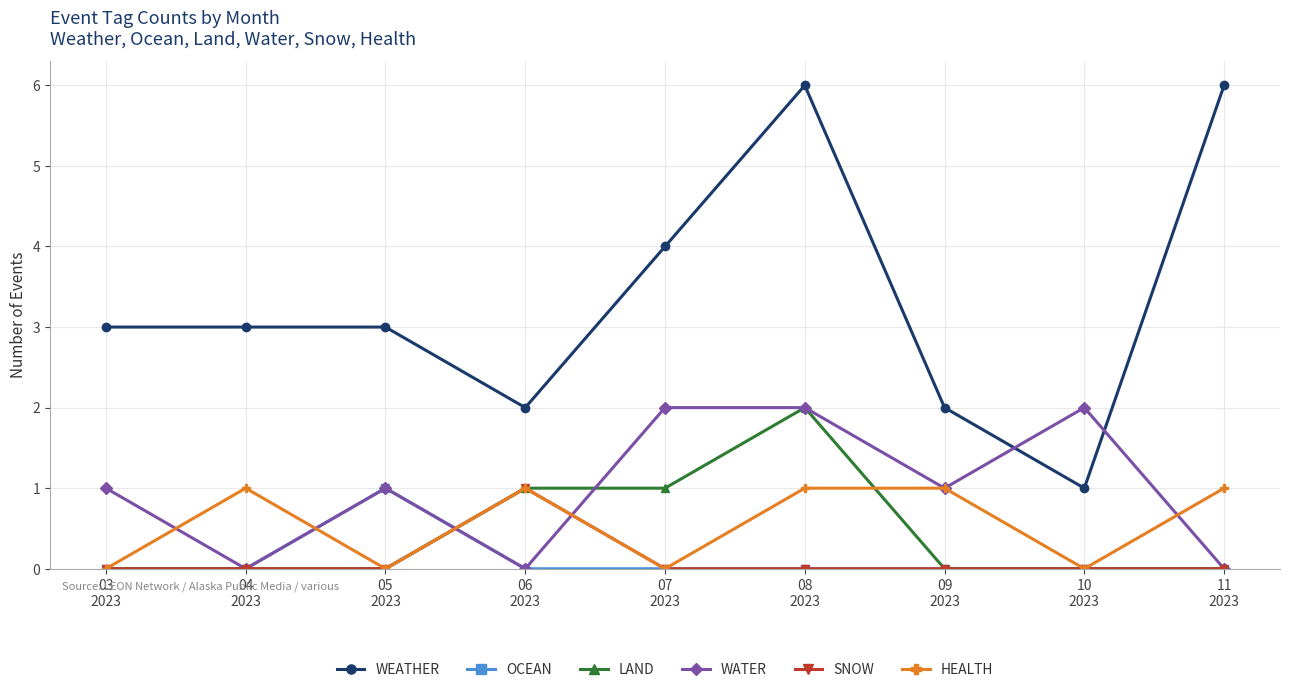

True or false: WEATHER and HEALTH cross at least once.

False